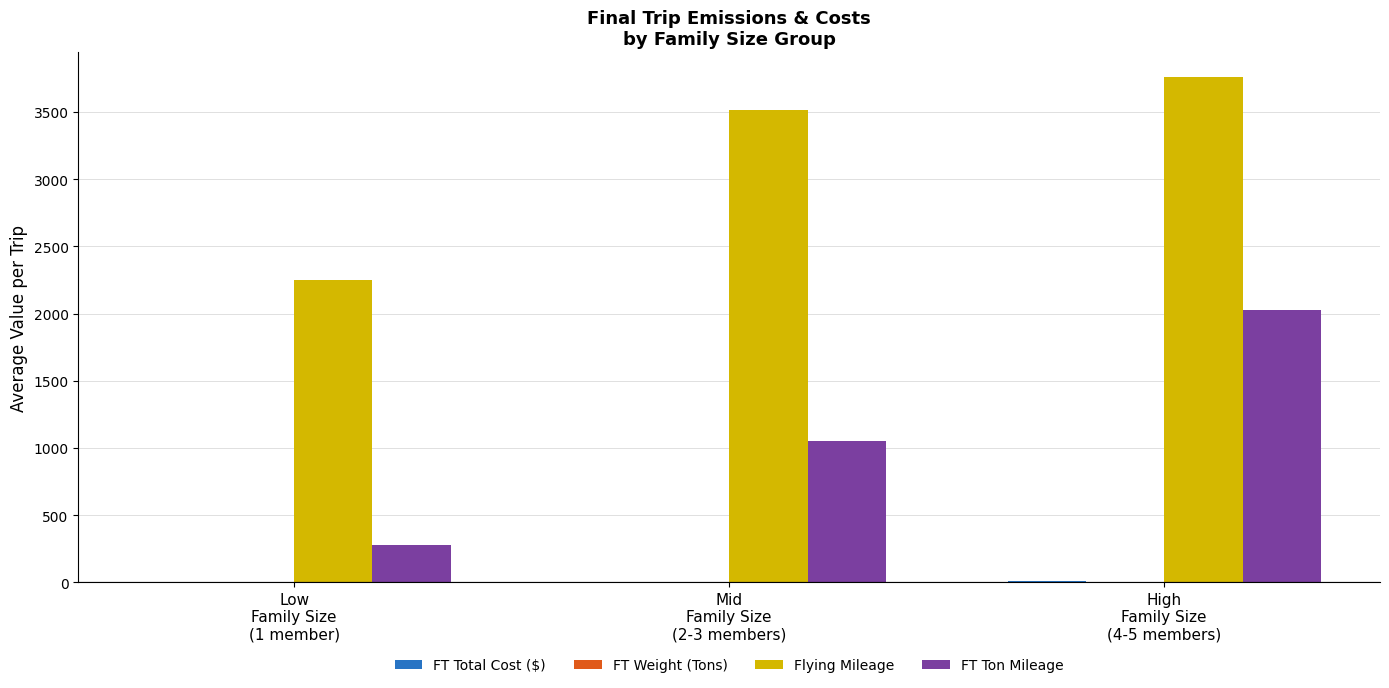

Where does the Flying Mileage series first go above 3511?

Mid
Family Size
(2-3 members)